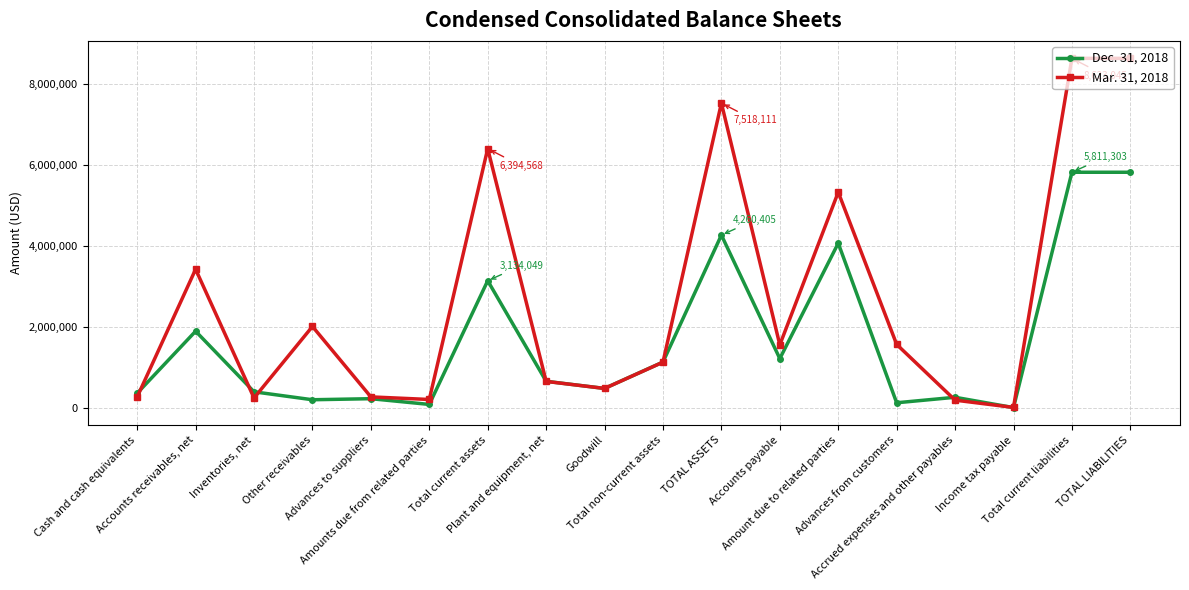

What is the difference between the maximum and minimum values in the Mar. 31, 2018 series?

8616981